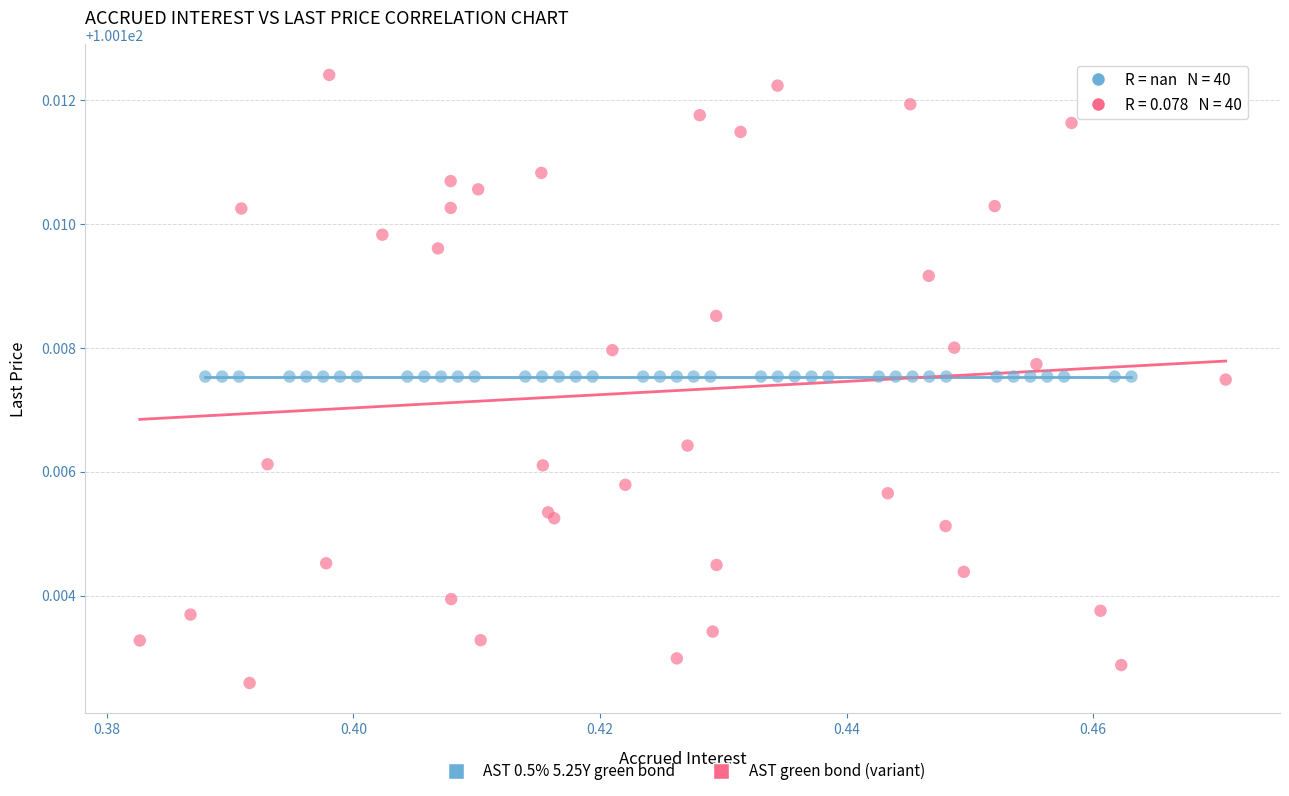

Which series contains the lowest Y value?

AST green bond (variant)